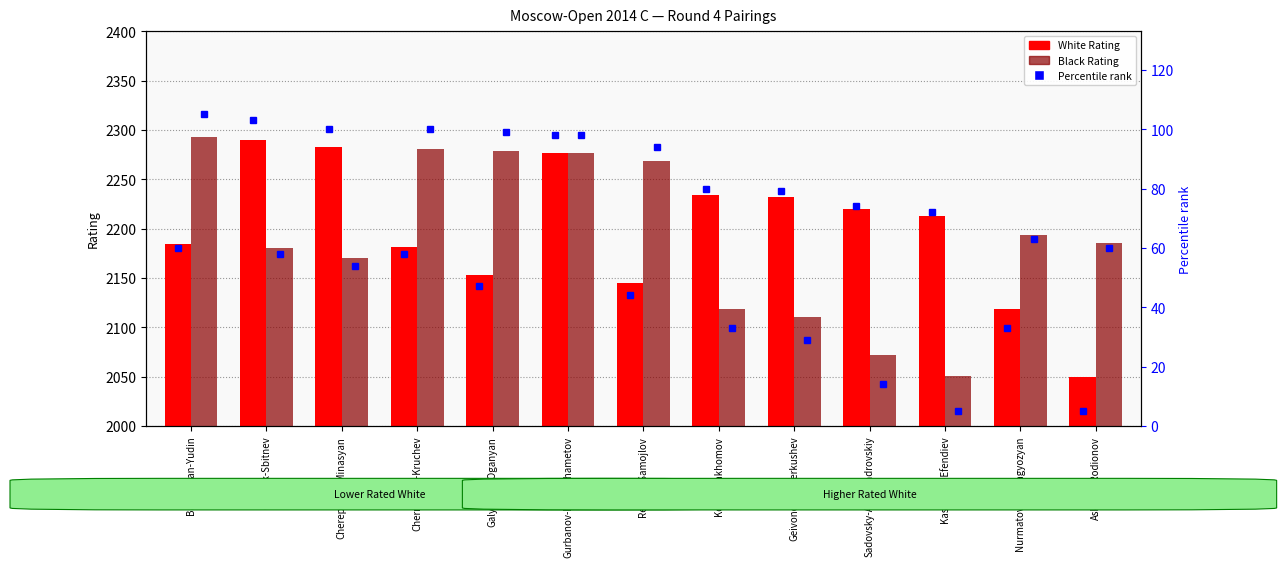

What is the label of the 8th bar from the left?

Kotov-Pakhomov